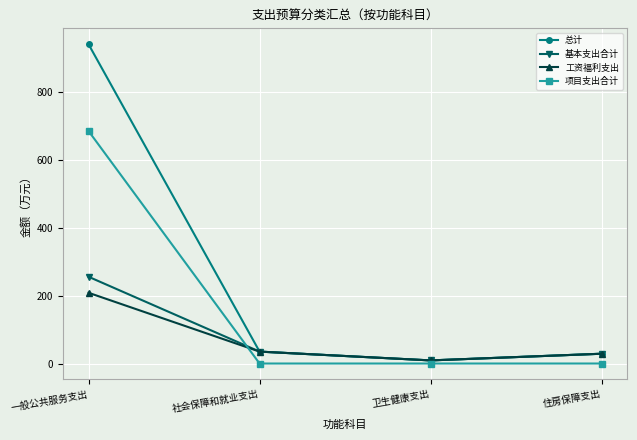

Rank the series by their maximum value, from highest to lowest.

总计, 项目支出合计, 基本支出合计, 工资福利支出